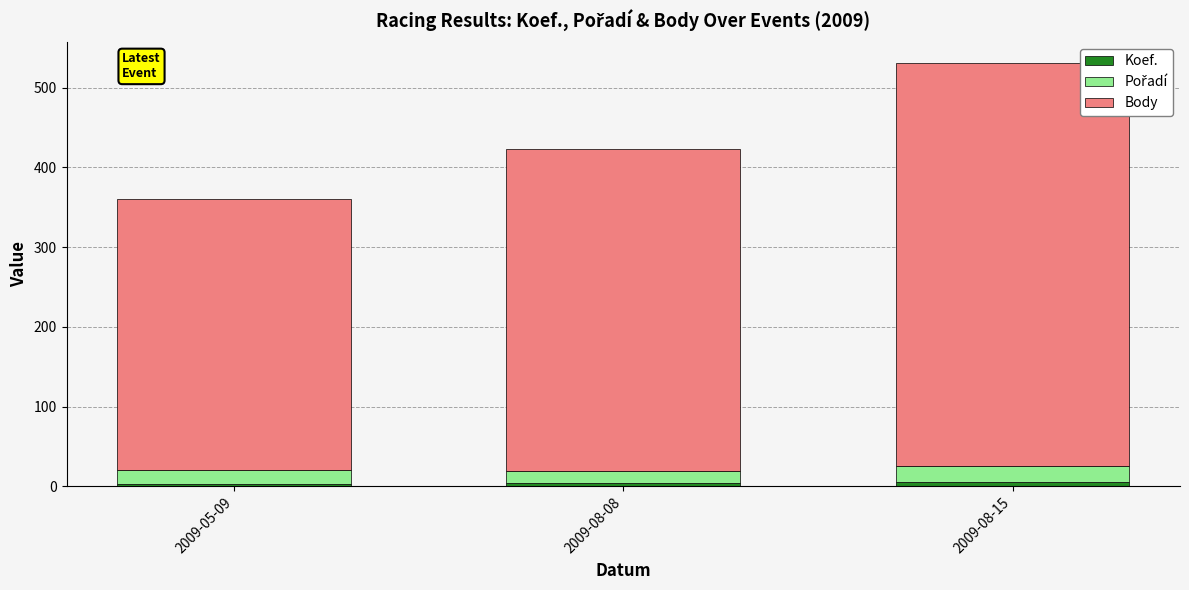

How many bars are there in total?

3